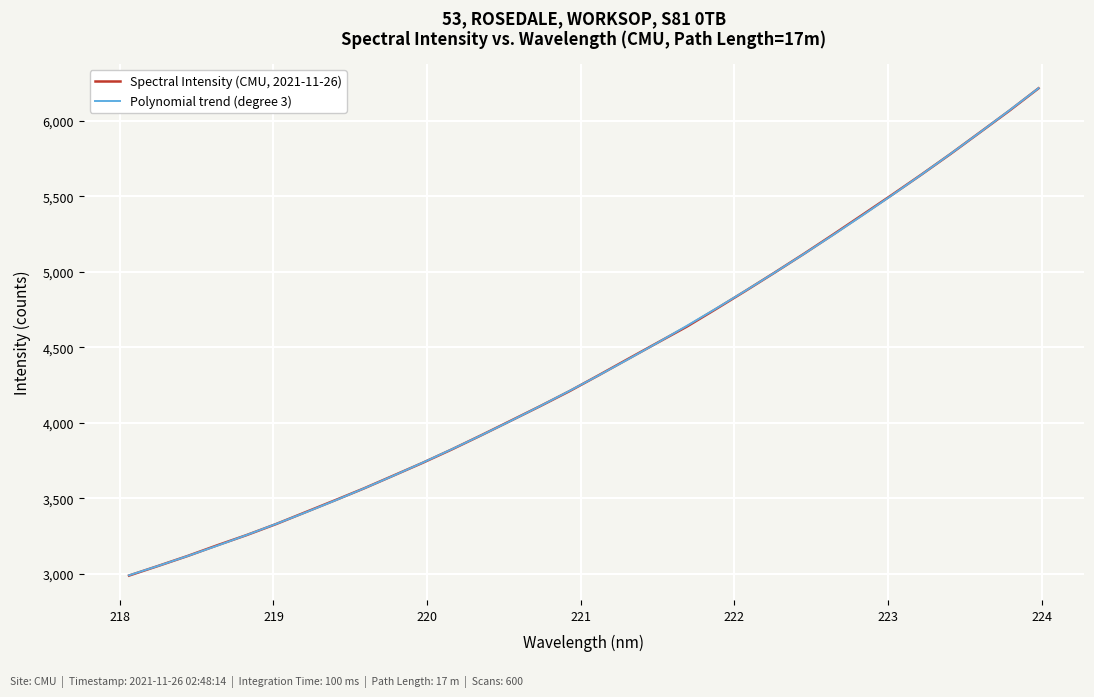

Rank the series by their maximum value, from highest to lowest.

Polynomial trend (degree 3), Spectral Intensity (CMU, 2021-11-26)